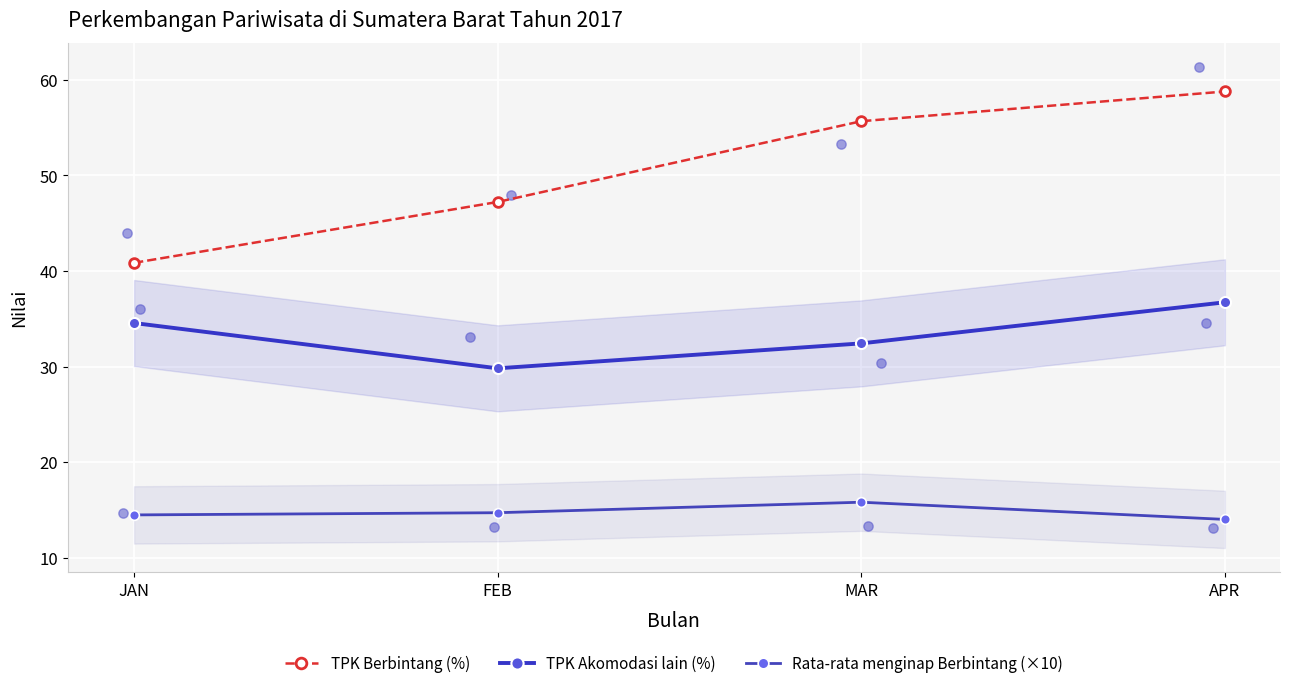

Which series reaches the minimum Y coordinate?

Rata-rata menginap Berbintang (×10)